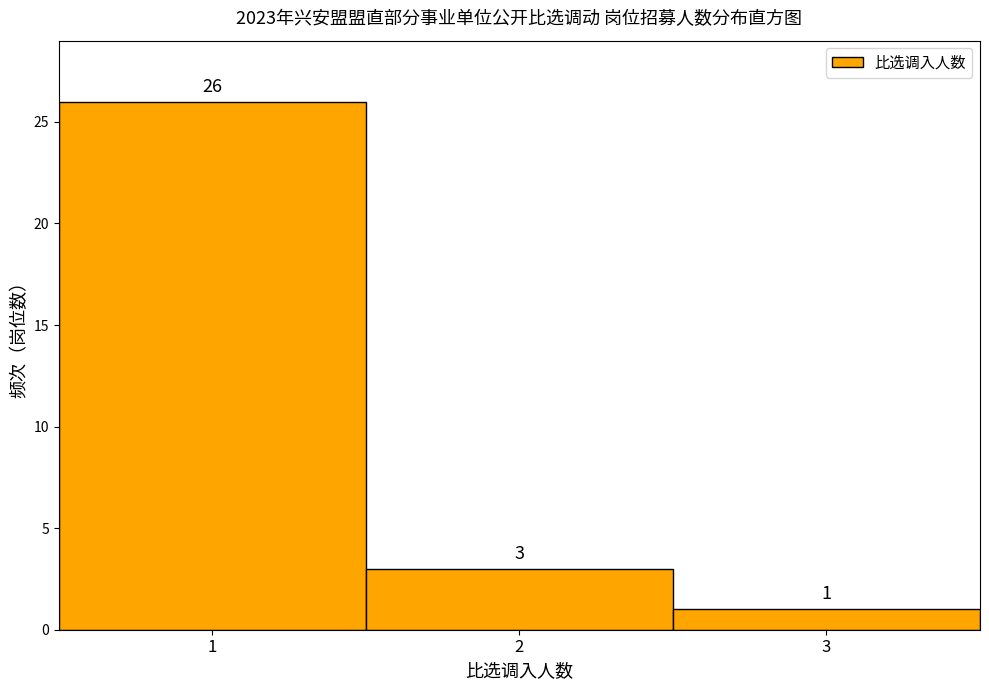

How tall is the bar that spans 1.5 to 2.5 on the x-axis?

3